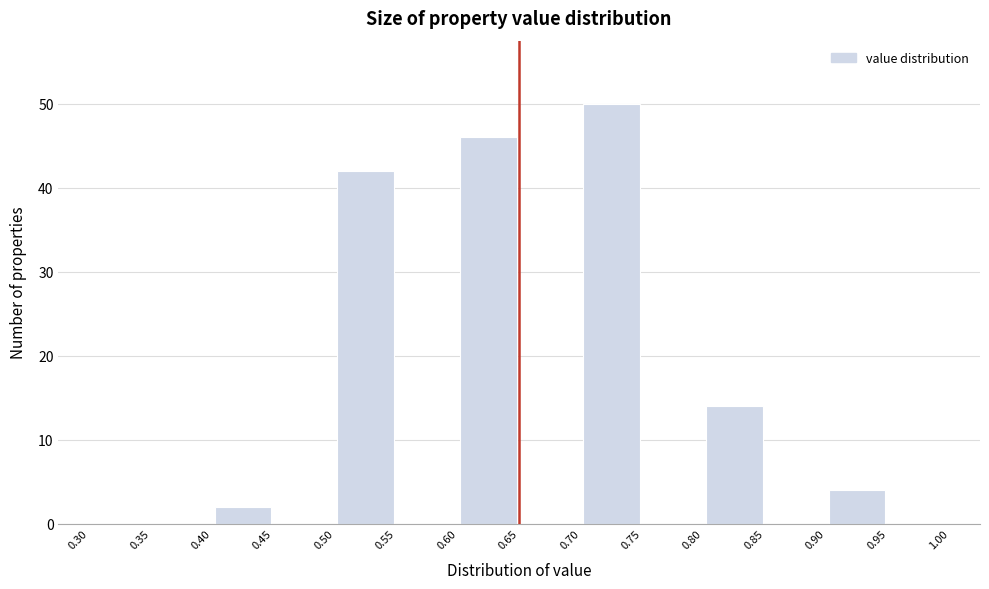

Reading left to right, list every bar in this chart as the range it spans on the x-axis followed by its height. The values are not printed on the chart, so give them approximately, as read against the axis.

0.30 to 0.35: 0
0.35 to 0.40: 0
0.40 to 0.45: 2
0.45 to 0.50: 0
0.50 to 0.55: 42
0.55 to 0.60: 0
0.60 to 0.65: 46
0.65 to 0.70: 0
0.70 to 0.75: 50
0.75 to 0.80: 0
0.80 to 0.85: 14
0.85 to 0.90: 0
0.90 to 0.95: 4
0.95 to 1.00: 0